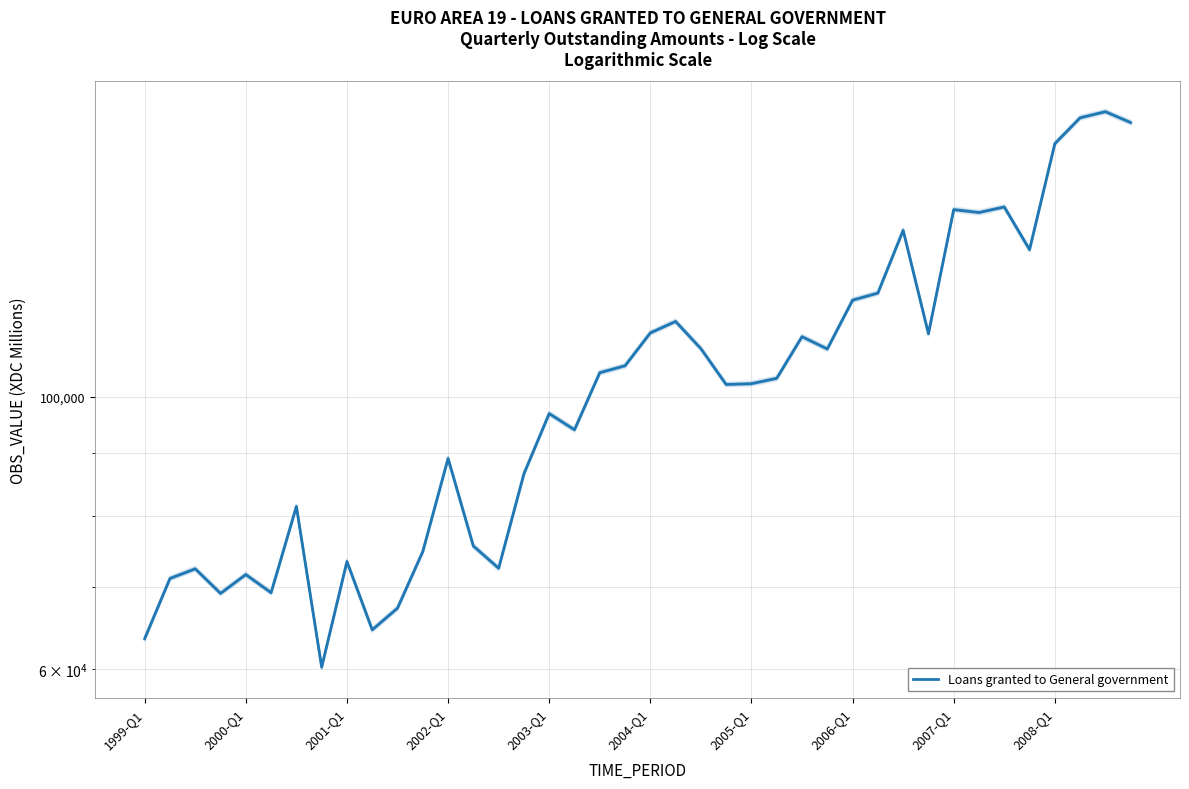

Does the chart have visible grid lines?

Yes